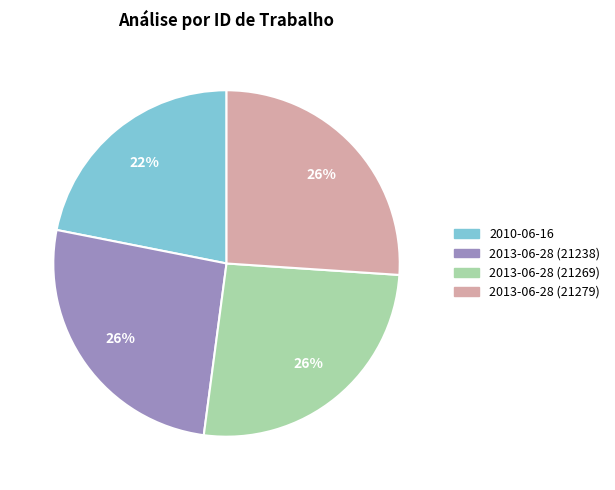

To the nearest percent, what is the combined percentage of 2010-06-16 and 2013-06-28 (21269)?

48%